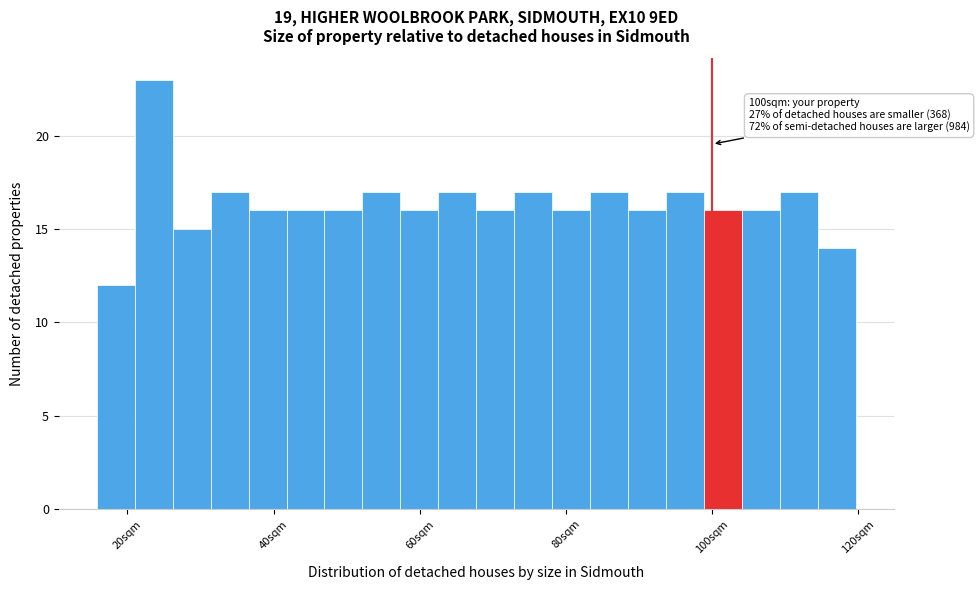

Around what value on the x-axis is the tallest bar? Give the approximate position of its centre, as read against the axis.

24